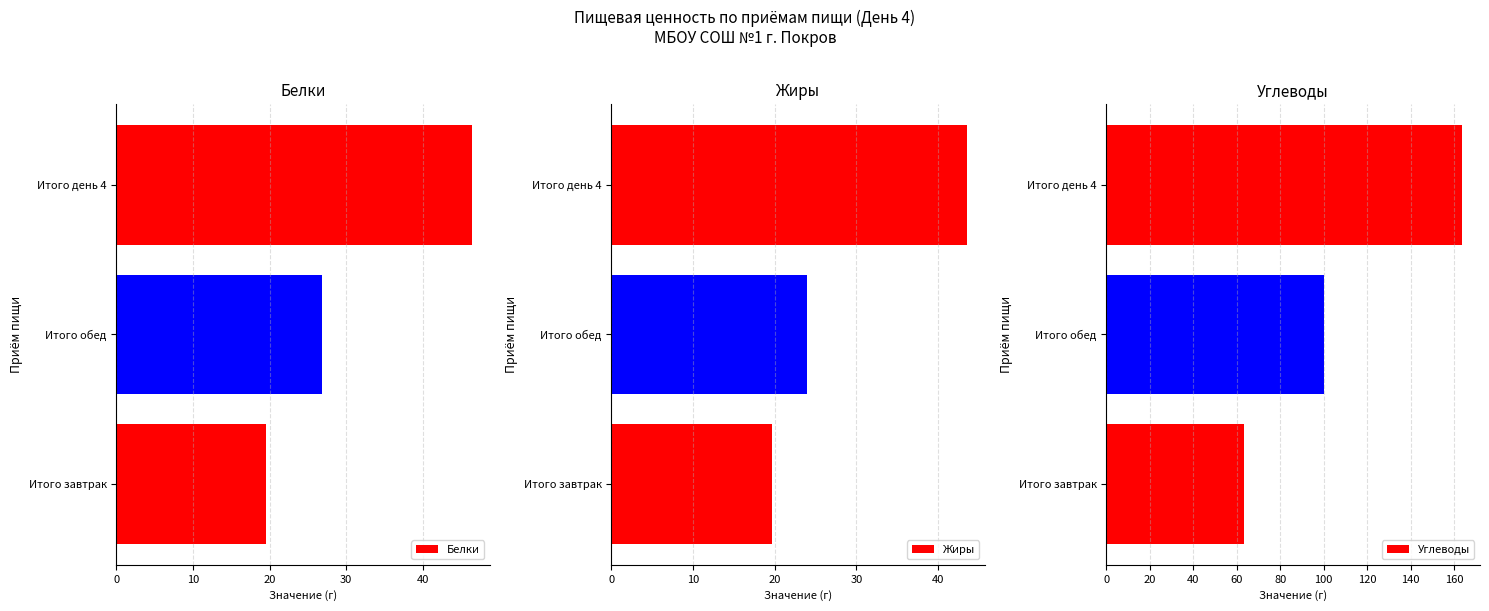

True or false: Белки has a value of 26.9 at Итого обед.

True